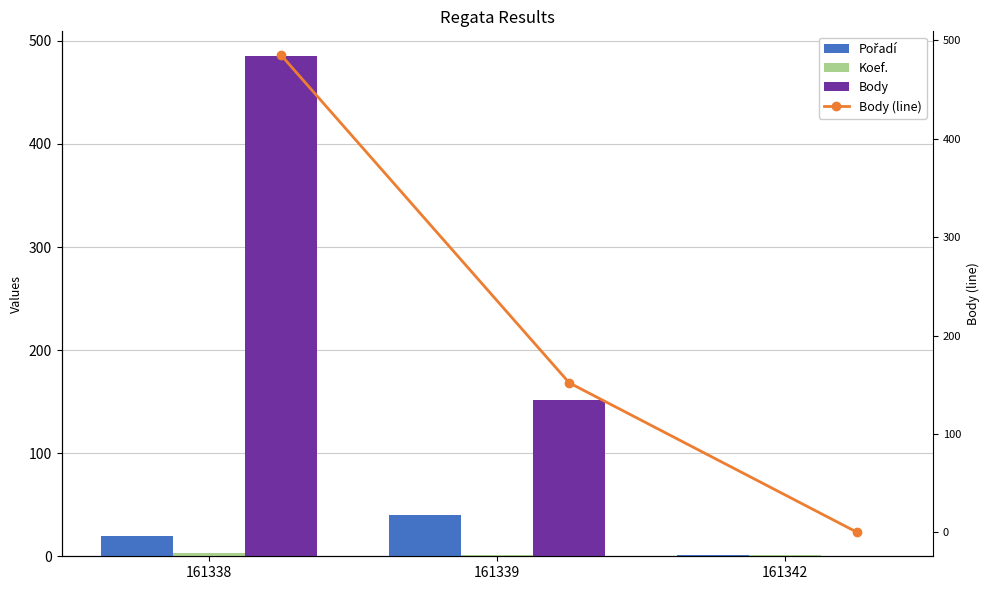

At which label is Body closest to 242?

161339